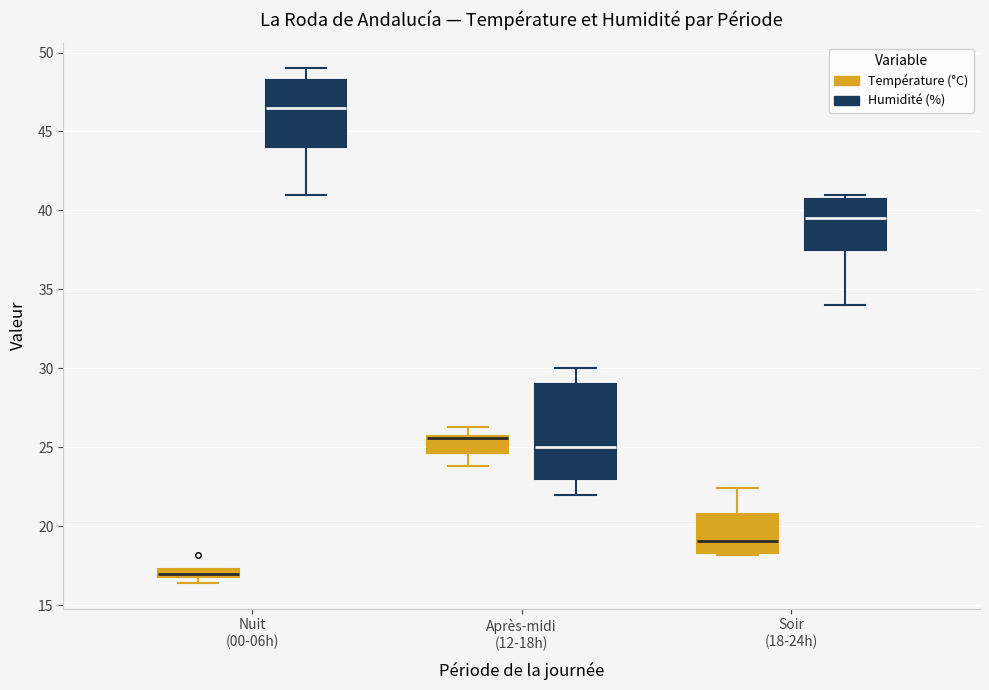

Comparing the boxes themselves (not the whiskers), which one is the tallest?

Après-midi (12-18h) (Humidité (%))